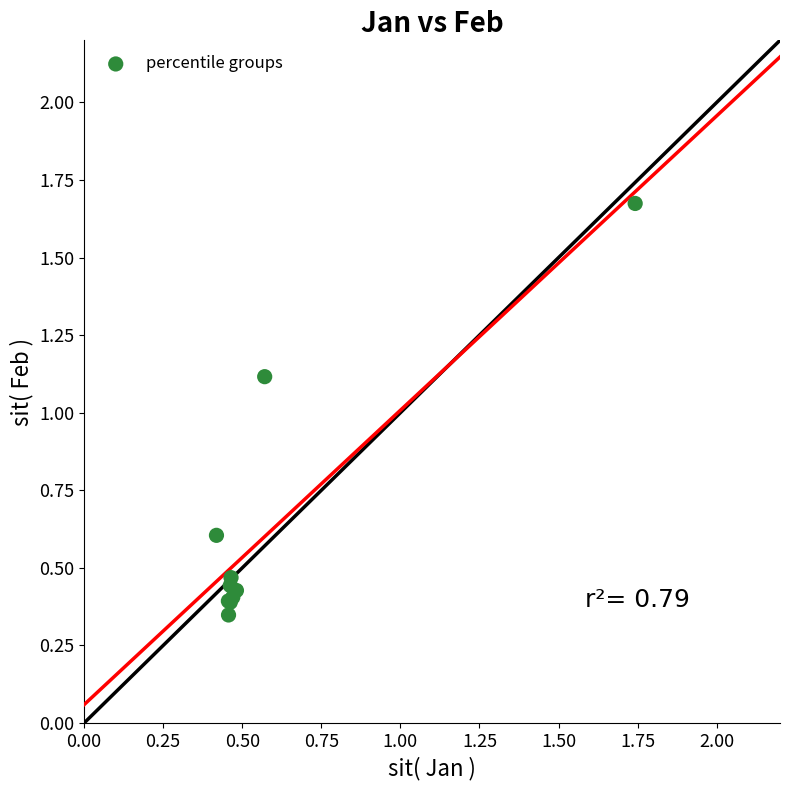

What Y value in the scatter plot is closest to 1?

1.1